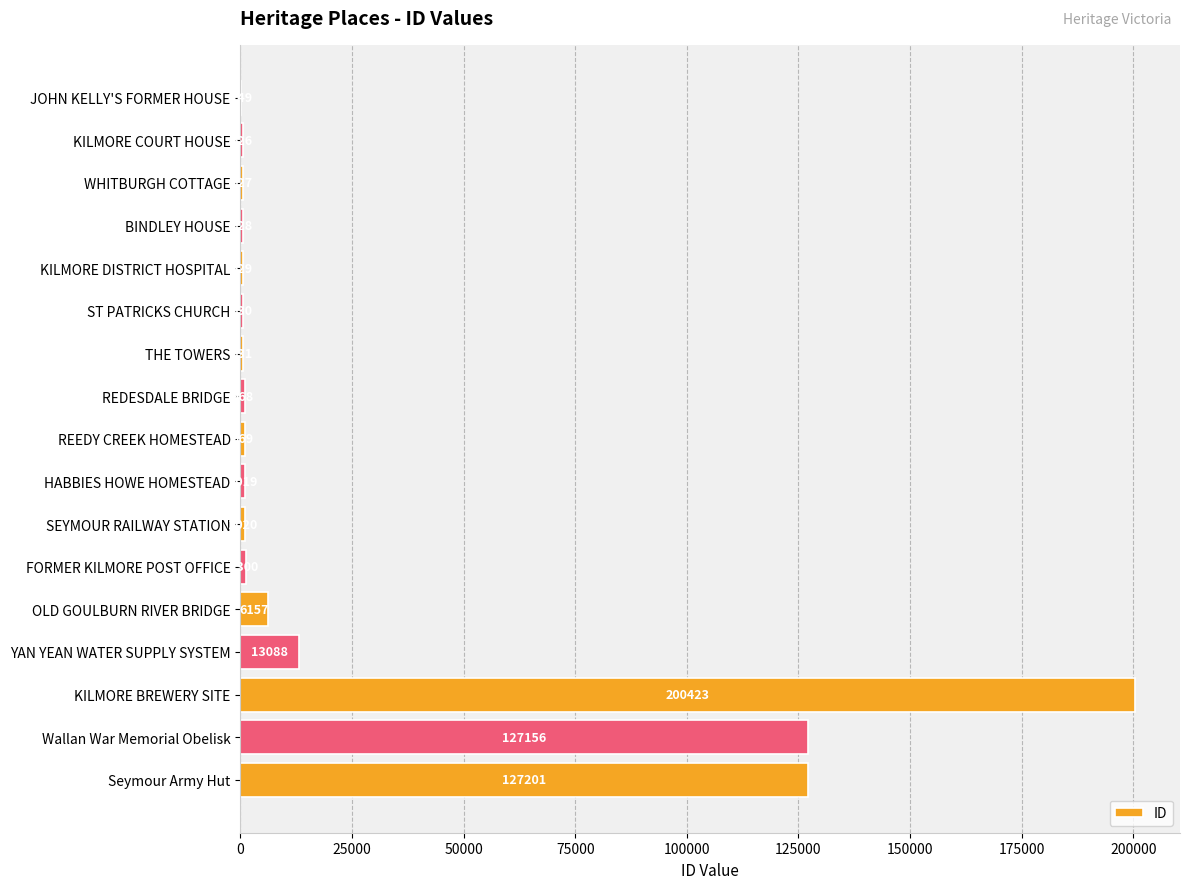

What is the greatest value displayed?

200423